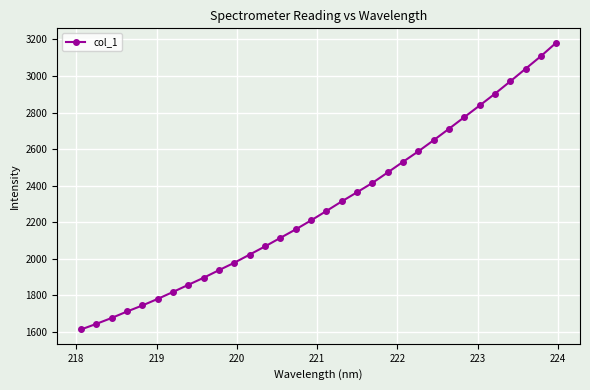

What is the sum of all values?

73376.6